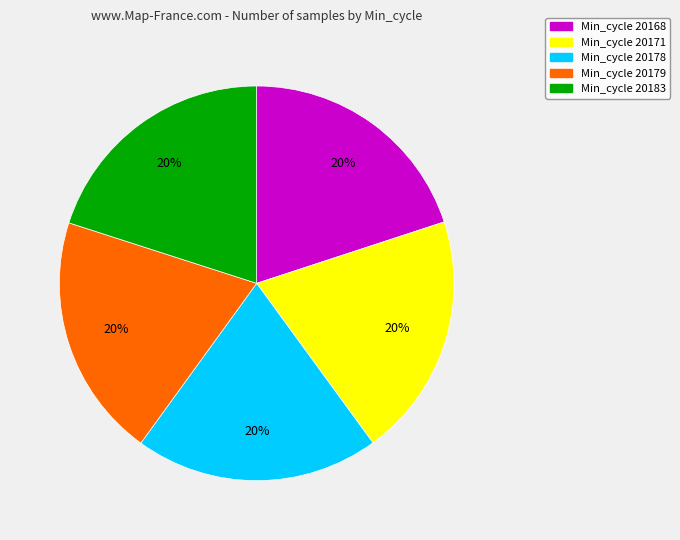

To the nearest percent, what is the average slice percentage?

20%